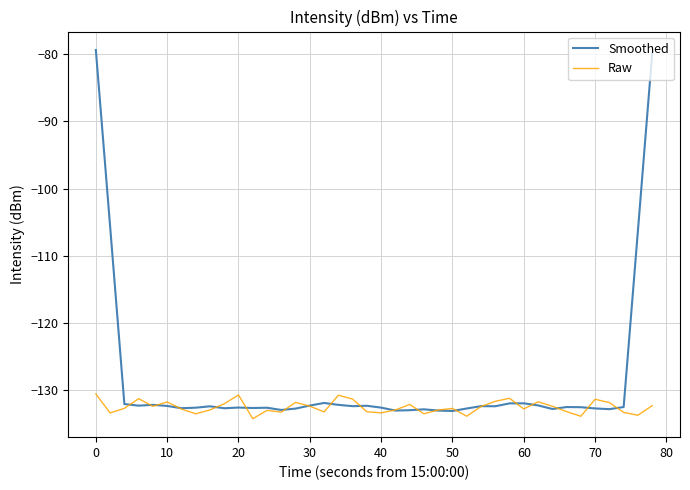

Which series has the largest range (max minus min)?

Smoothed